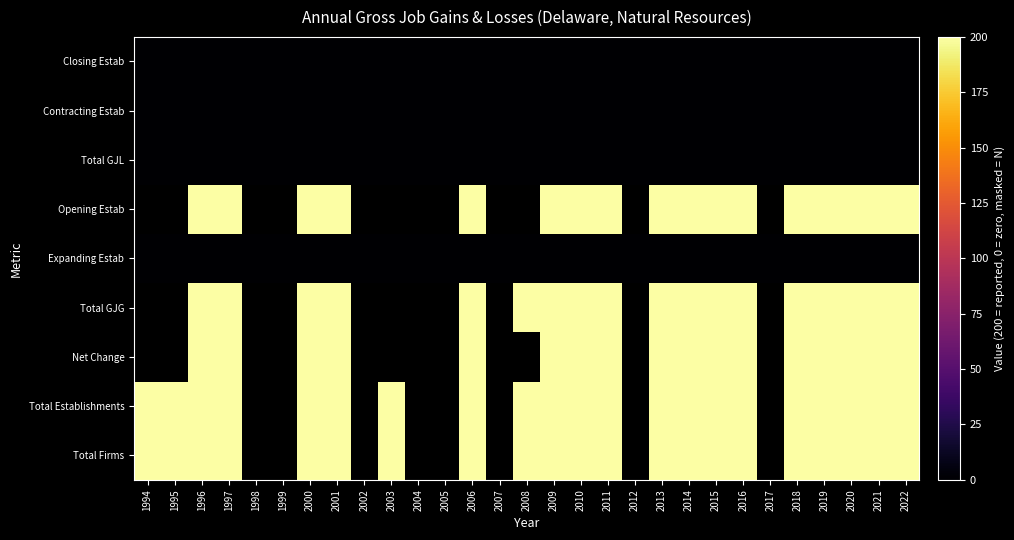

Count the number of categories in the chart.

29